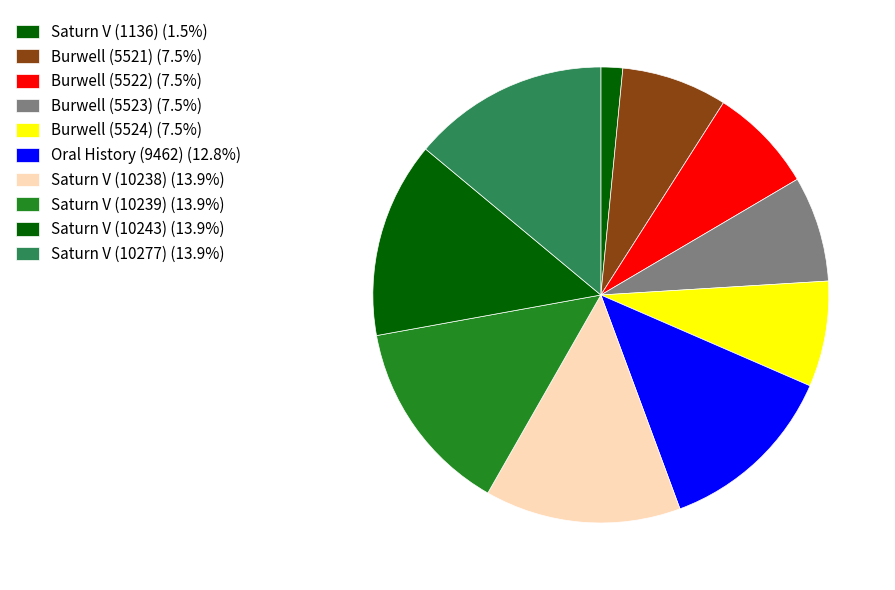

Which slice is the smallest?

Saturn V (1136)